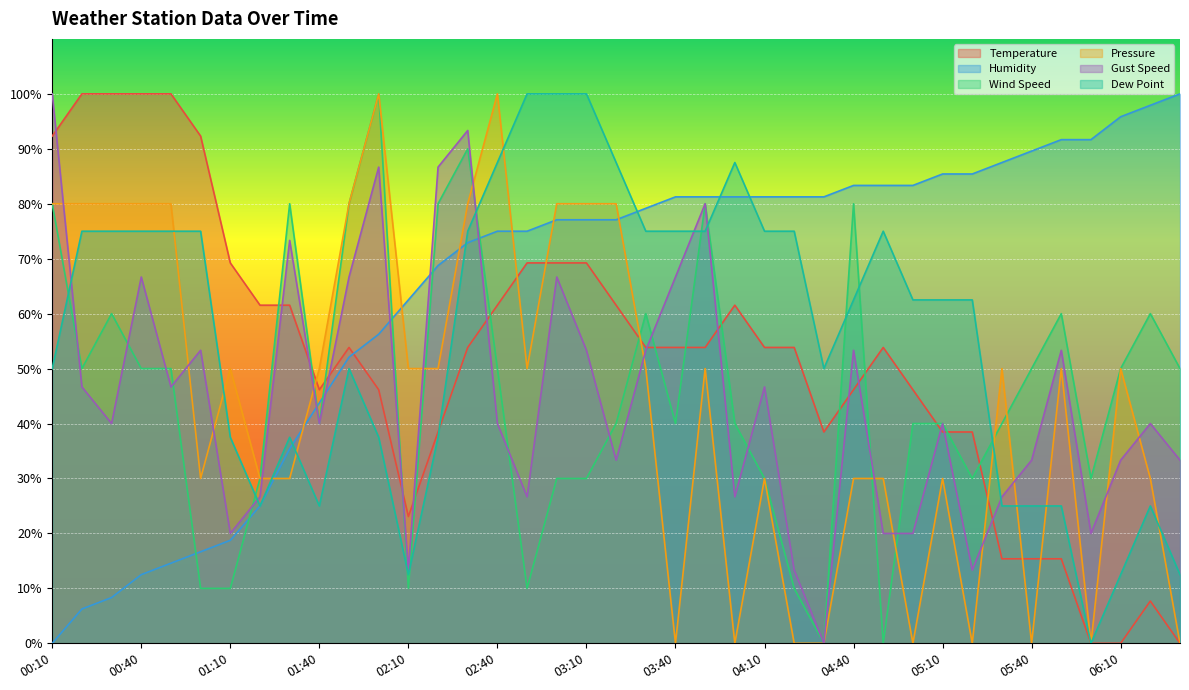

Reading left to right, what are all the values shown in this chart?

Temperature: 00:10=92.3	00:20=100.0	00:30=100.0	00:40=100.0	00:50=100.0	01:00=92.3	01:10=69.2	01:20=61.5	01:30=61.5	01:40=46.2	01:50=53.8	02:00=46.2	02:10=23.1	02:20=38.5	02:30=53.8	02:40=61.5	02:50=69.2	03:00=69.2	03:10=69.2	03:20=61.5	03:30=53.8	03:40=53.8	03:50=53.8	04:00=61.5	04:10=53.8	04:20=53.8	04:30=38.5	04:40=46.2	04:50=53.8	05:00=46.2	05:10=38.5	05:20=38.5	05:30=15.4	05:40=15.4	05:50=15.4	06:00=0.0	06:10=0.0	06:20=7.7	06:30=0.0
Humidity: 00:10=0.0	00:20=6.2	00:30=8.3	00:40=12.5	00:50=14.6	01:00=16.7	01:10=18.7	01:20=25.0	01:30=35.4	01:40=43.7	01:50=52.1	02:00=56.2	02:10=62.5	02:20=68.7	02:30=72.9	02:40=75.0	02:50=75.0	03:00=77.1	03:10=77.1	03:20=77.1	03:30=79.2	03:40=81.2	03:50=81.2	04:00=81.2	04:10=81.2	04:20=81.2	04:30=81.2	04:40=83.3	04:50=83.3	05:00=83.3	05:10=85.4	05:20=85.4	05:30=87.5	05:40=89.6	05:50=91.7	06:00=91.7	06:10=95.8	06:20=97.9	06:30=100.0
Wind Speed: 00:10=80.0	00:20=50.0	00:30=60.0	00:40=50.0	00:50=50.0	01:00=10.0	01:10=10.0	01:20=30.0	01:30=80.0	01:40=40.0	01:50=80.0	02:00=100.0	02:10=10.0	02:20=80.0	02:30=90.0	02:40=50.0	02:50=10.0	03:00=30.0	03:10=30.0	03:20=40.0	03:30=60.0	03:40=40.0	03:50=80.0	04:00=40.0	04:10=30.0	04:20=10.0	04:30=0.0	04:40=80.0	04:50=0.0	05:00=40.0	05:10=40.0	05:20=30.0	05:30=40.0	05:40=50.0	05:50=60.0	06:00=30.0	06:10=50.0	06:20=60.0	06:30=50.0
Pressure: 00:10=80.0	00:20=80.0	00:30=80.0	00:40=80.0	00:50=80.0	01:00=30.0	01:10=50.0	01:20=30.0	01:30=30.0	01:40=50.0	01:50=80.0	02:00=100.0	02:10=50.0	02:20=50.0	02:30=80.0	02:40=100.0	02:50=50.0	03:00=80.0	03:10=80.0	03:20=80.0	03:30=50.0	03:40=0.0	03:50=50.0	04:00=0.0	04:10=30.0	04:20=0.0	04:30=0.0	04:40=30.0	04:50=30.0	05:00=0.0	05:10=30.0	05:20=0.0	05:30=50.0	05:40=0.0	05:50=50.0	06:00=0.0	06:10=50.0	06:20=30.0	06:30=0.0
Gust Speed: 00:10=100.0	00:20=46.7	00:30=40.0	00:40=66.7	00:50=46.7	01:00=53.3	01:10=20.0	01:20=26.7	01:30=73.3	01:40=40.0	01:50=66.7	02:00=86.7	02:10=13.3	02:20=86.7	02:30=93.3	02:40=40.0	02:50=26.7	03:00=66.7	03:10=53.3	03:20=33.3	03:30=53.3	03:40=66.7	03:50=80.0	04:00=26.7	04:10=46.7	04:20=13.3	04:30=0.0	04:40=53.3	04:50=20.0	05:00=20.0	05:10=40.0	05:20=13.3	05:30=26.7	05:40=33.3	05:50=53.3	06:00=20.0	06:10=33.3	06:20=40.0	06:30=33.3
Dew Point: 00:10=50.0	00:20=75.0	00:30=75.0	00:40=75.0	00:50=75.0	01:00=75.0	01:10=37.5	01:20=25.0	01:30=37.5	01:40=25.0	01:50=50.0	02:00=37.5	02:10=12.5	02:20=37.5	02:30=75.0	02:40=87.5	02:50=100.0	03:00=100.0	03:10=100.0	03:20=87.5	03:30=75.0	03:40=75.0	03:50=75.0	04:00=87.5	04:10=75.0	04:20=75.0	04:30=50.0	04:40=62.5	04:50=75.0	05:00=62.5	05:10=62.5	05:20=62.5	05:30=25.0	05:40=25.0	05:50=25.0	06:00=0.0	06:10=12.5	06:20=25.0	06:30=12.5